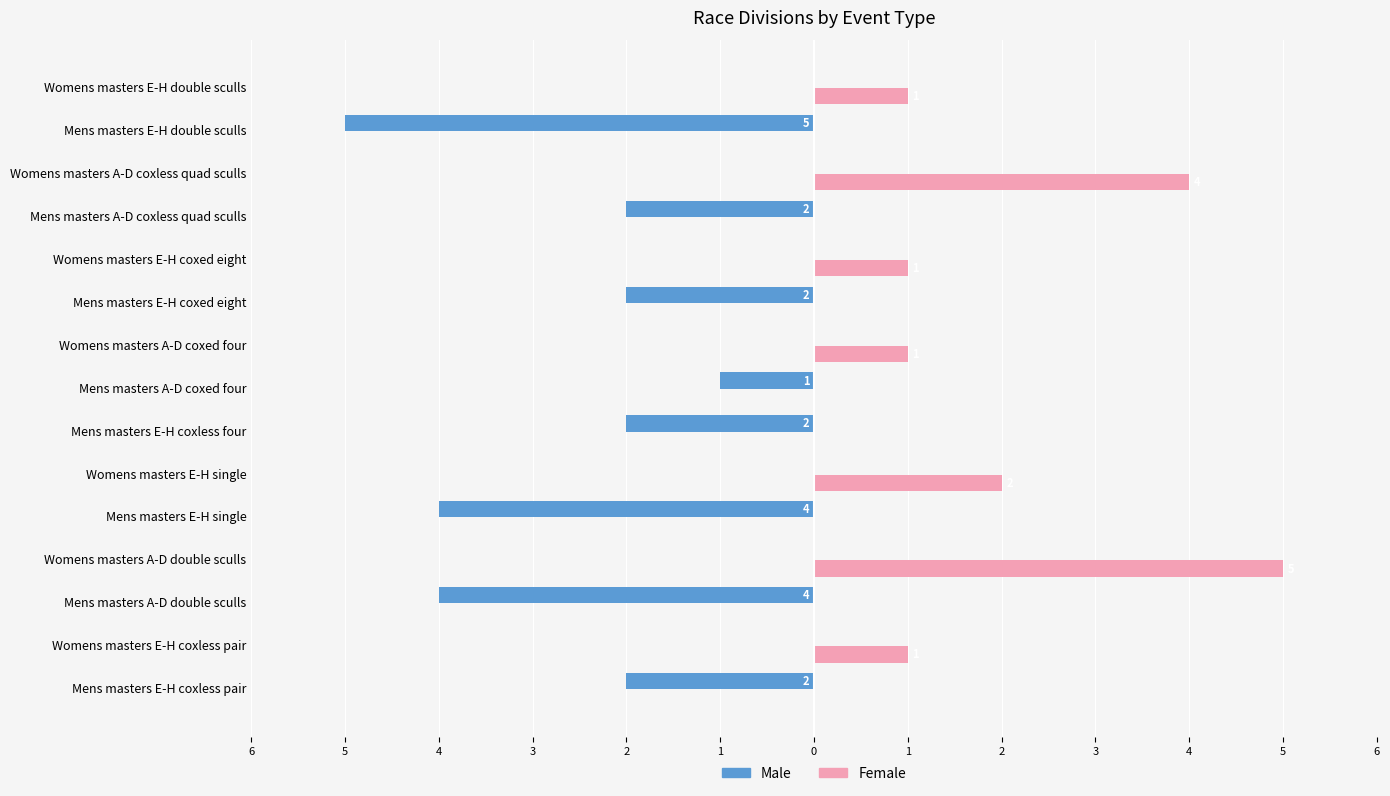

What are all the series names shown in the legend?

Male, Female